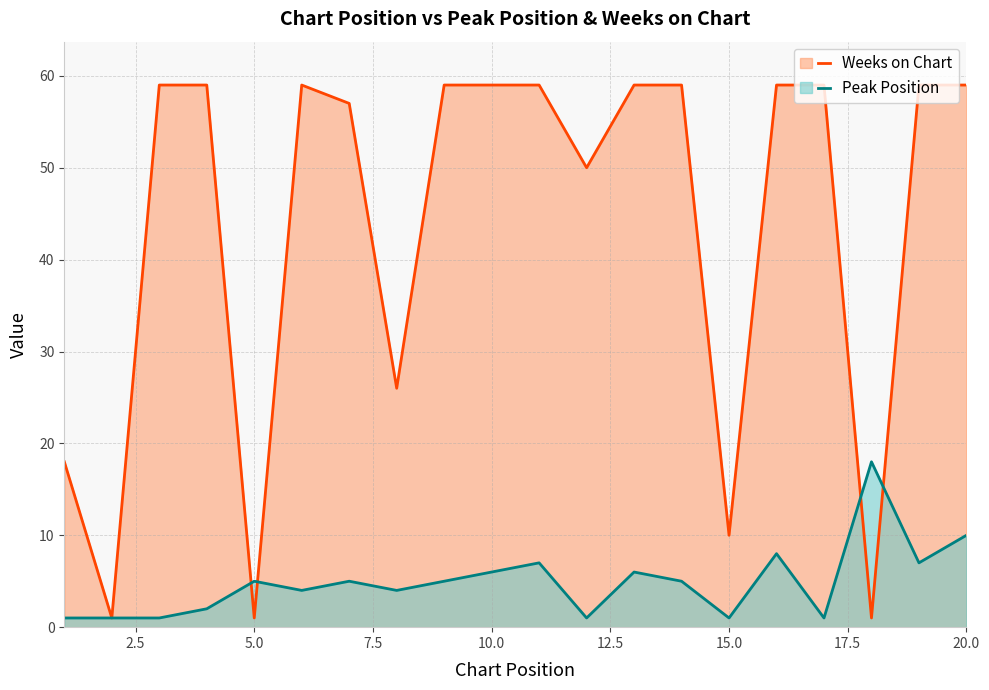

What is the spread (max minus min) of values at 12?

49